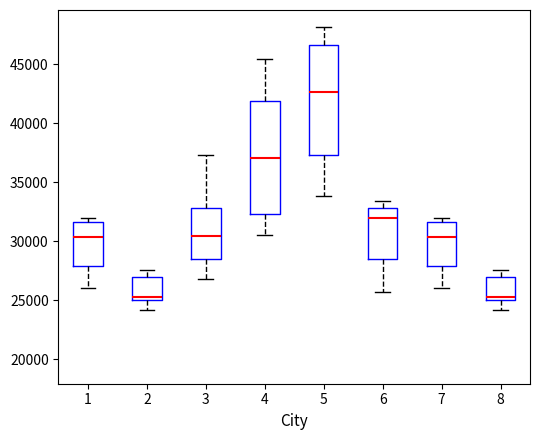

Reading left to right, read every box against the y-axis: the position of its median line, the range the box covers, and the ends of its whiskers. The values are not printed on the chart, so give them approximately, as read against the axis.

1: median 30500, box 28000 to 31500, whiskers 26000 to 32000
2: median 25500, box 25000 to 27000, whiskers 24000 to 27500
3: median 30500, box 28500 to 33000, whiskers 27000 to 37500
4: median 37000, box 32500 to 42000, whiskers 30500 to 45500
5: median 42500, box 37500 to 46500, whiskers 34000 to 48000
6: median 32000, box 28500 to 33000, whiskers 25500 to 33500
7: median 30500, box 28000 to 31500, whiskers 26000 to 32000
8: median 25500, box 25000 to 27000, whiskers 24000 to 27500